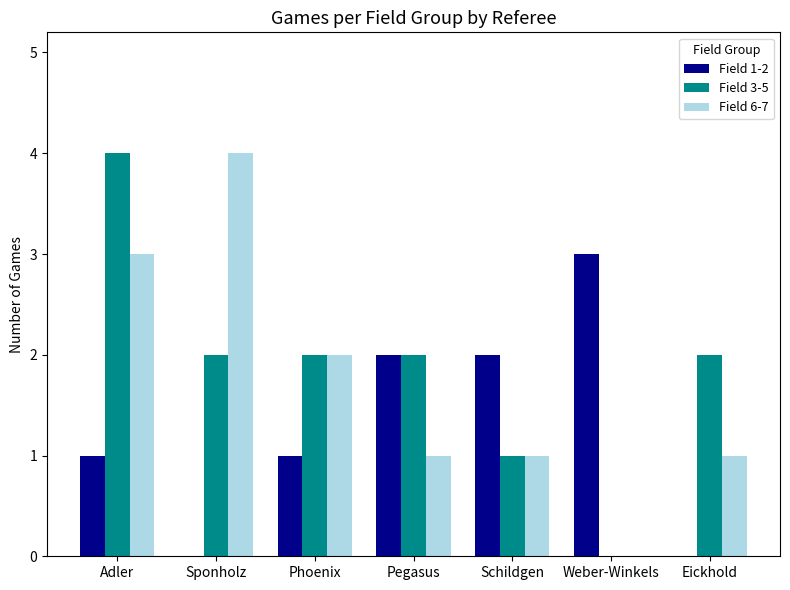

How many categories are shown in the chart?

7